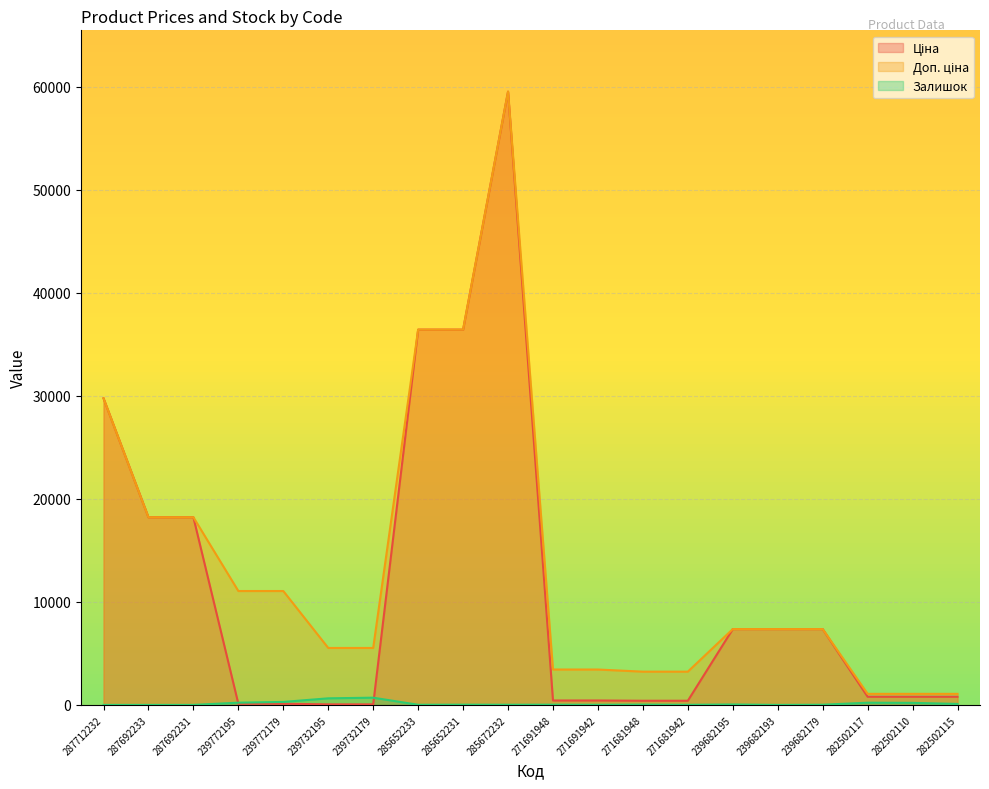

What is the sum of the Ціна values at 287712232 and 271691942?

30190.8